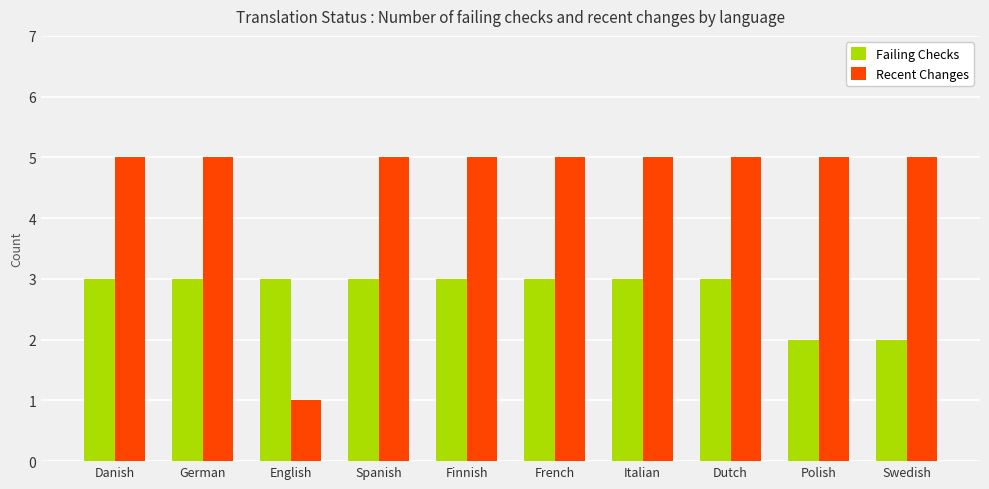

What is the label of the 7th bar from the left?

Italian